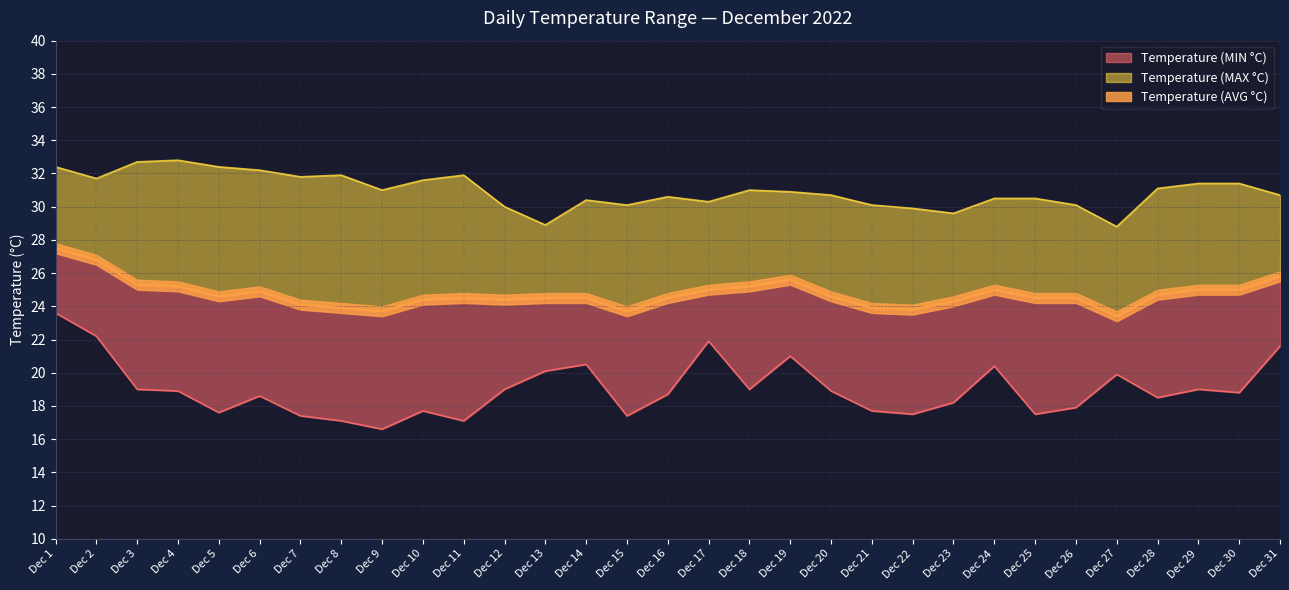

Rank the series by their average value, from highest to lowest.

Temperature (MAX °C), Temperature (AVG °C), Temperature (MIN °C)